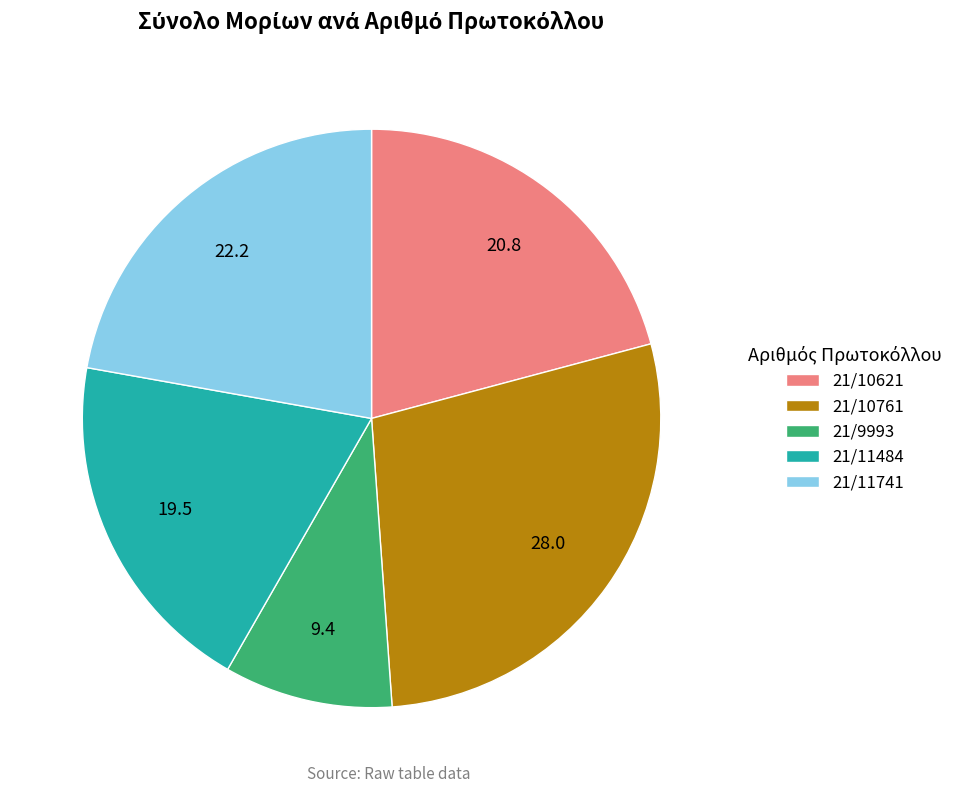

Is it true that 21/9993 is 9% of the pie?

True